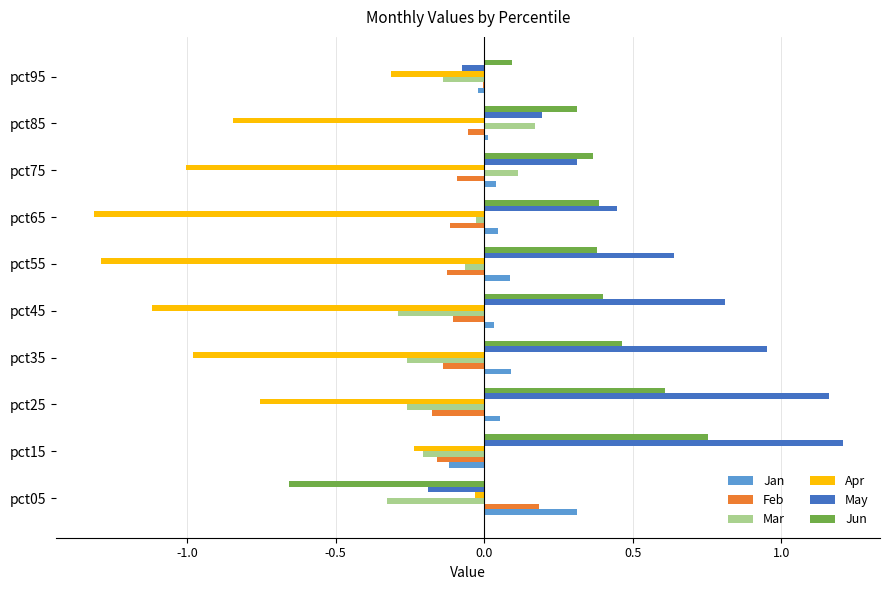

The value of Mar at pct75 is 0.1. True or false?

True